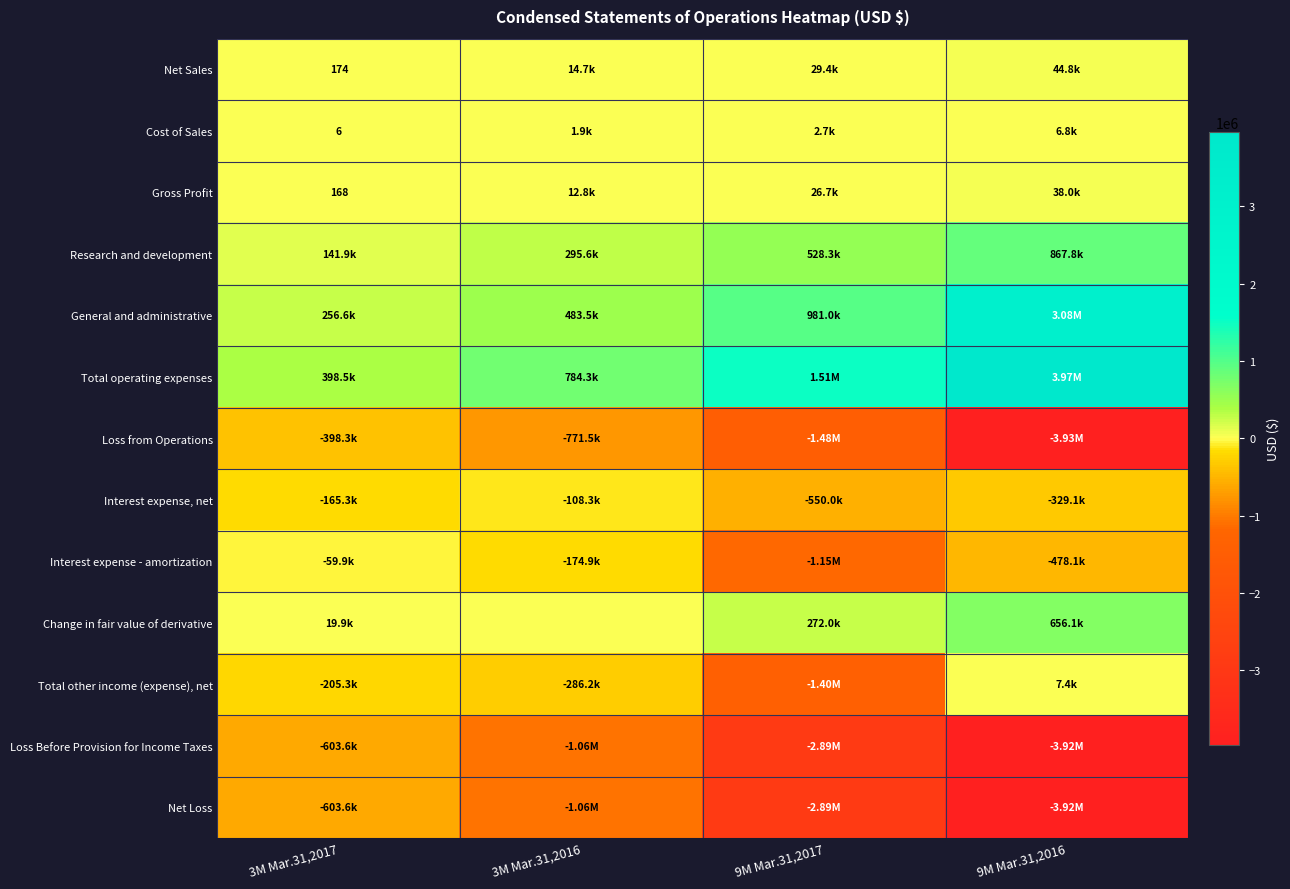

The Research and development series shows 119964 at 3M Mar.31,2016. True or false?

False